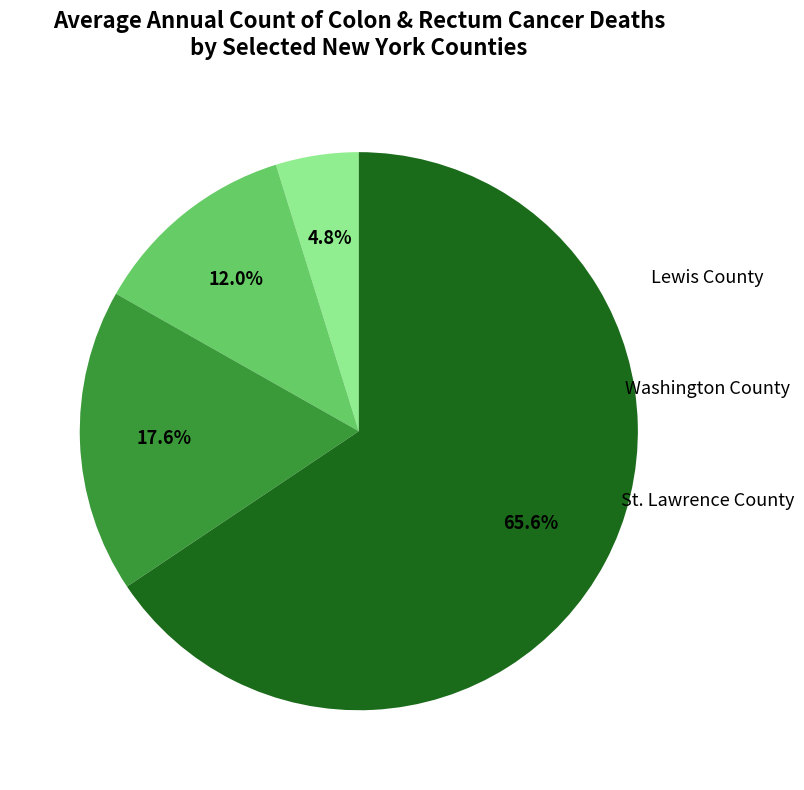

Combined, what portion of the pie is Washington County and St. Lawrence County?

29.6%